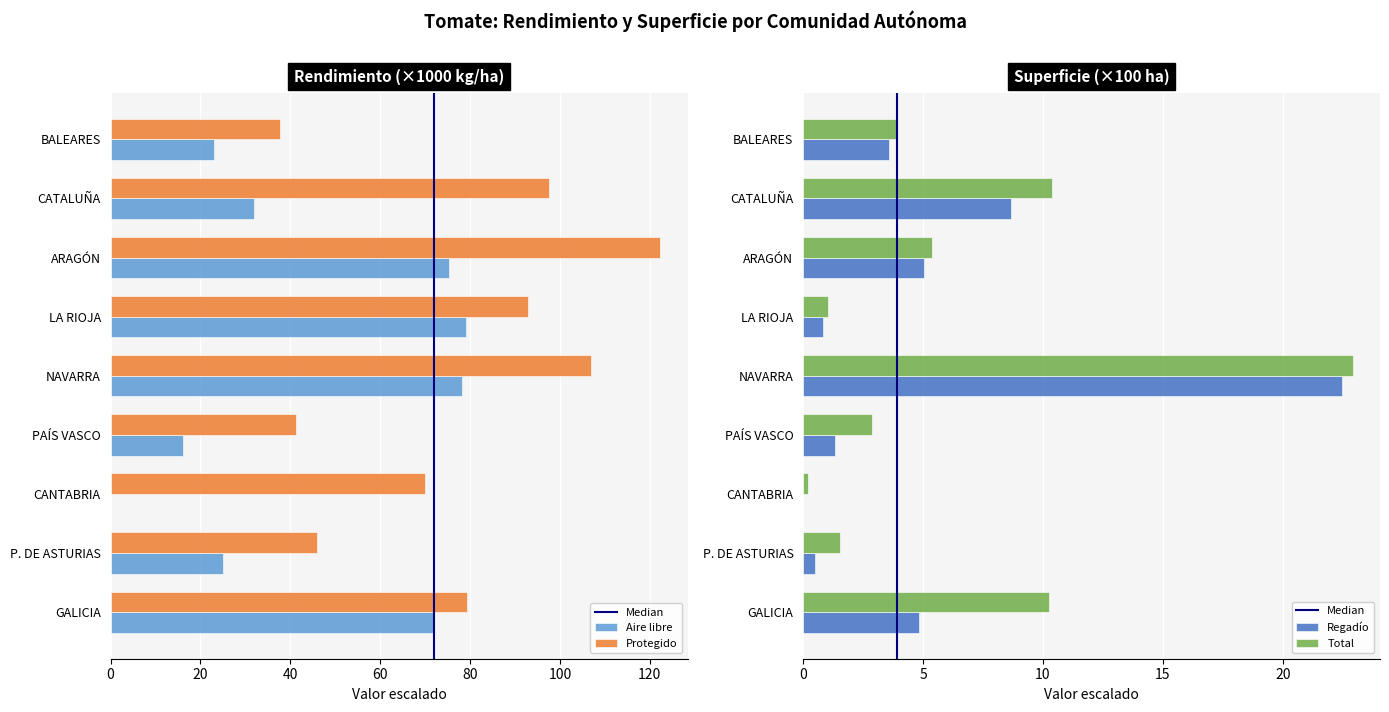

What is the total value across all series at CATALUÑA?

148.6